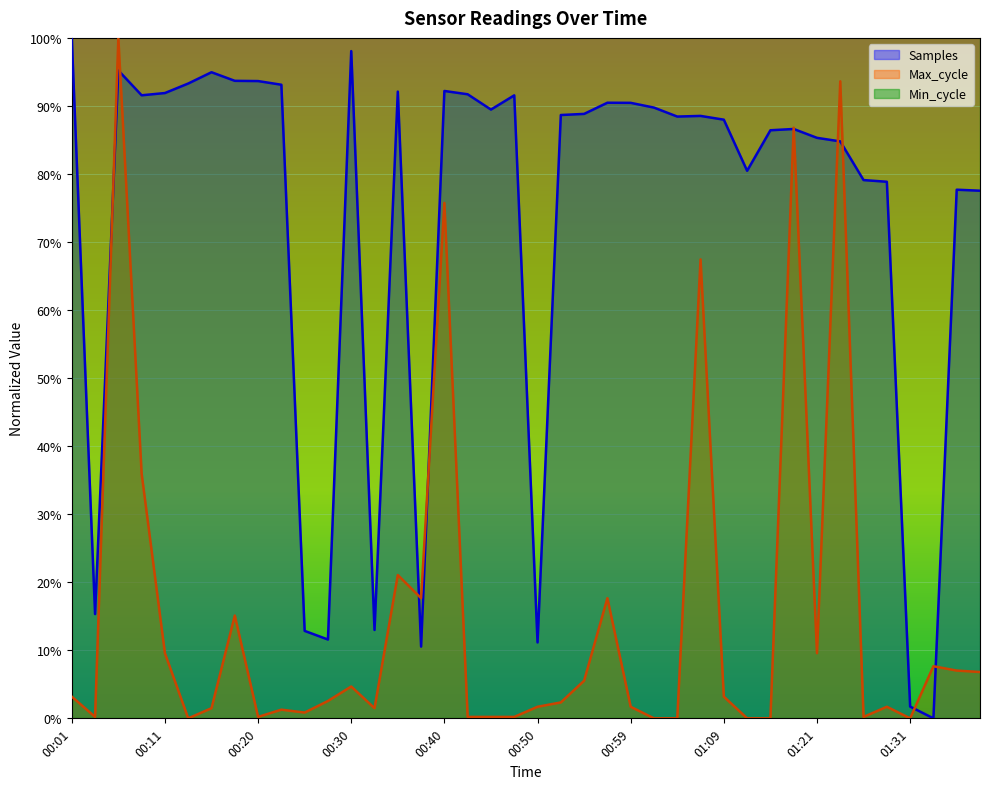

At which category is the sum across all series the highest?

00:06